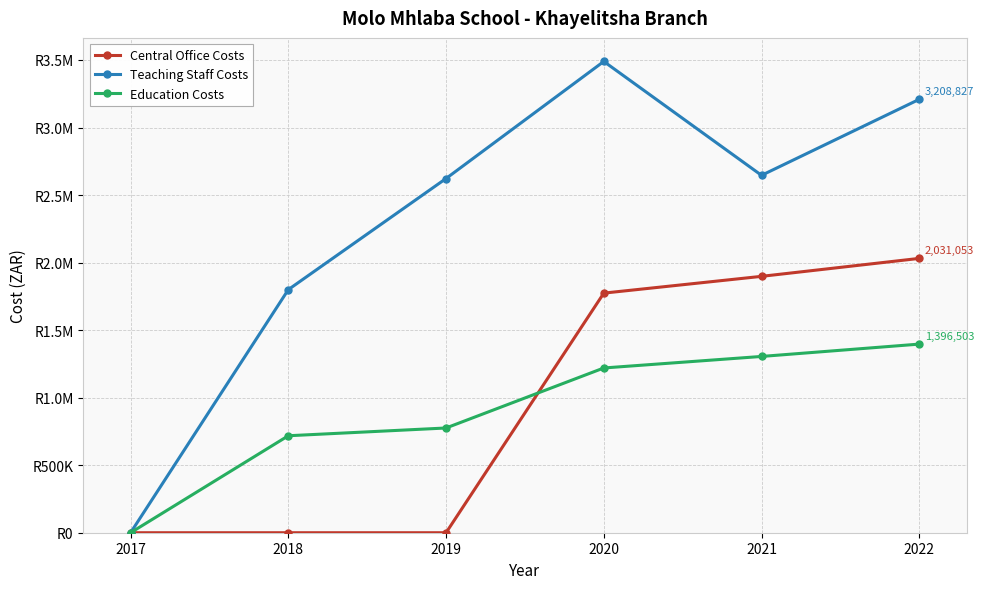

At which category is the sum across all series the highest?

2022